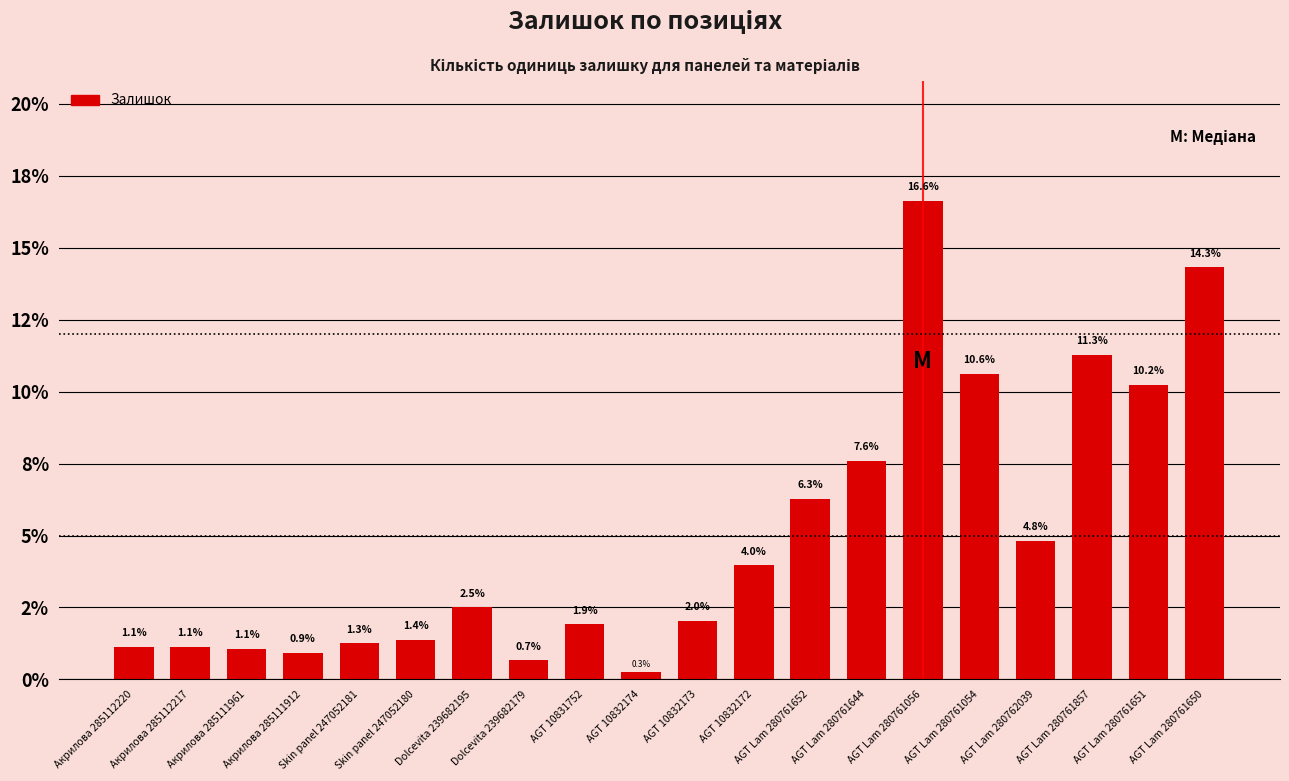

What is the difference between the values at AGT Lam 280762039 and AGT Lam 280761652?

1.5